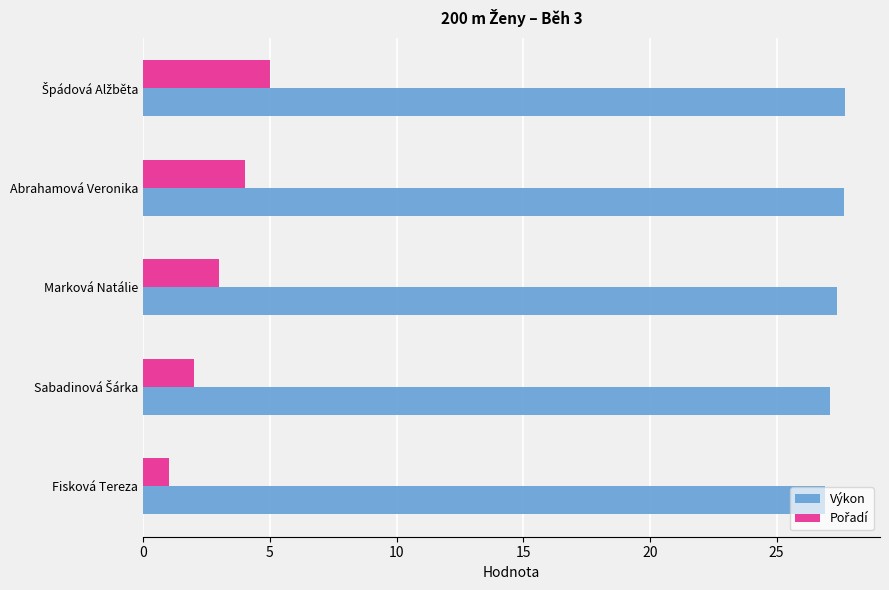

What is the smallest value displayed?

1.0